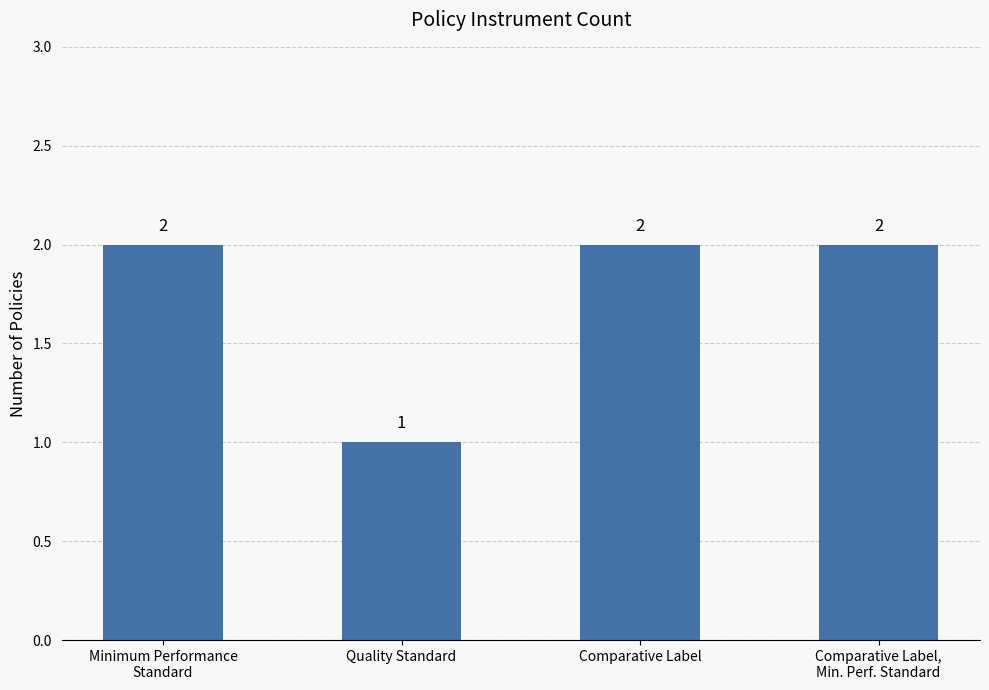

Is it true that the value at Comparative Label is 2?

True